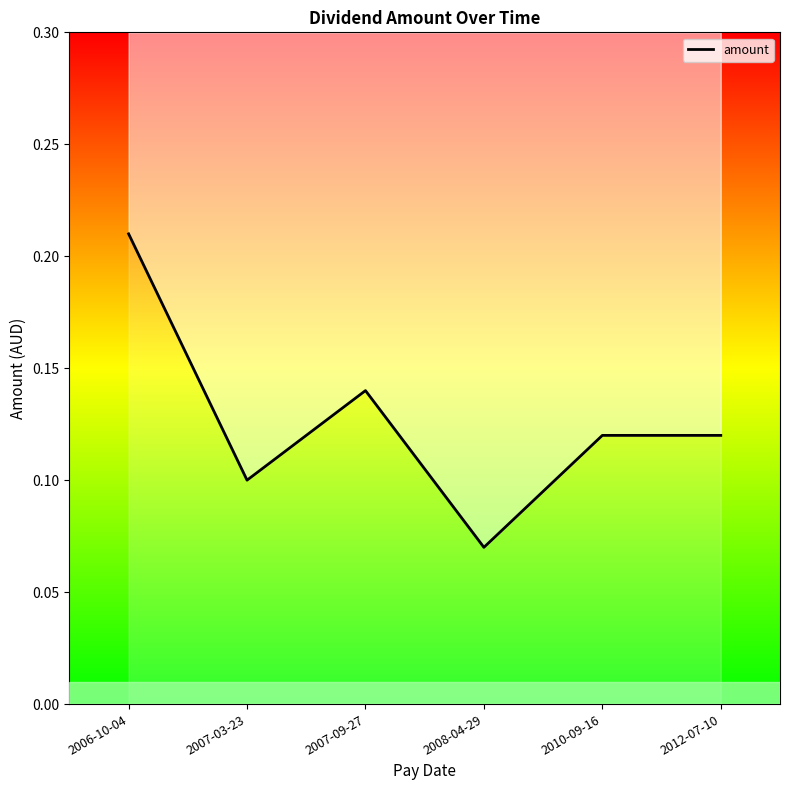

The chart shows a value of 0.1 at 2007-09-27. True or false?

False